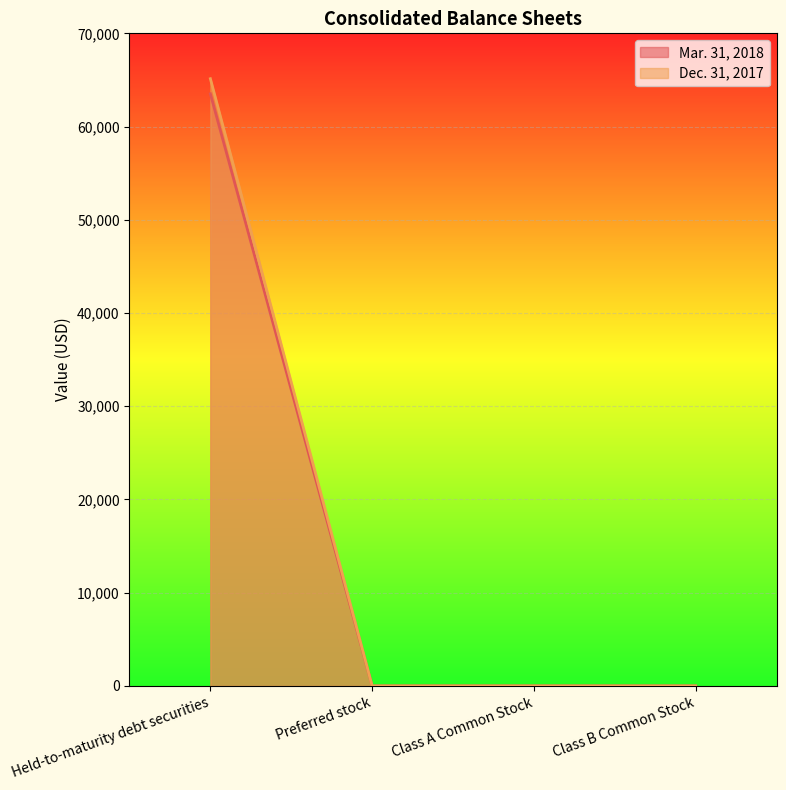

Reading left to right, transcribe all the data shown in this chart.

Mar. 31, 2018: 63515	0	0	0
Dec. 31, 2017: 65133	0	0	0